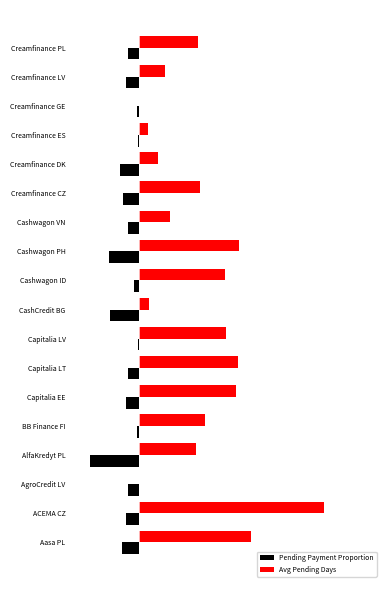

What are all the series names shown in the legend?

Pending Payment Proportion, Avg Pending Days